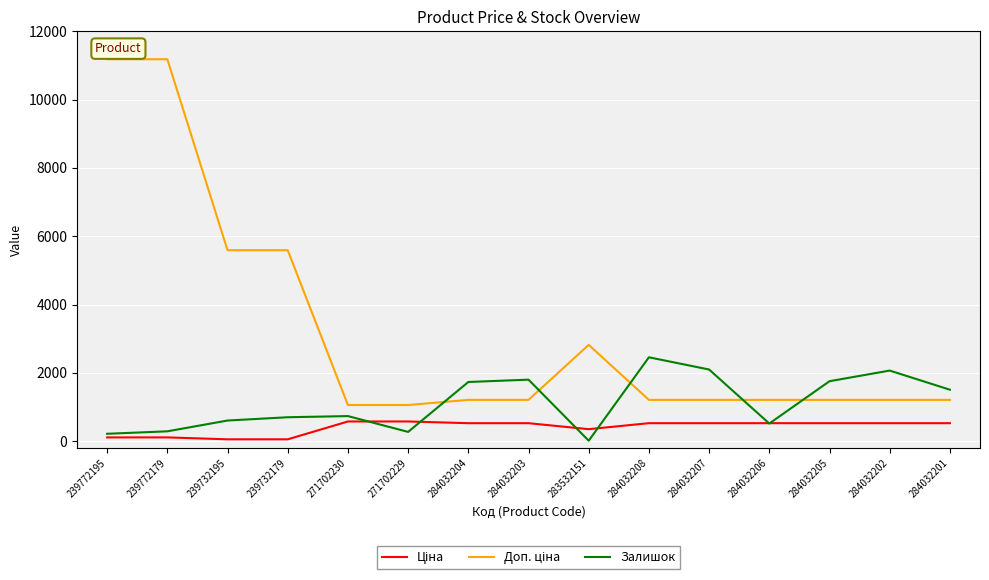

At how many categories does at least one series exceed 8847?

2